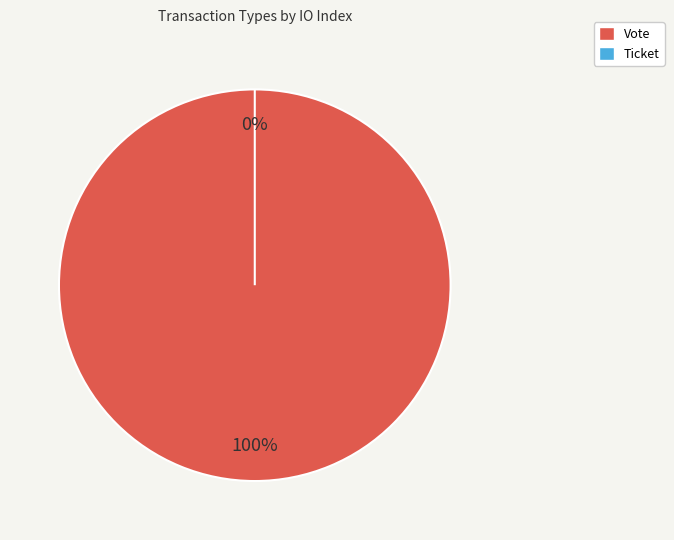

Rank the categories by value from highest to lowest.

Vote, Ticket